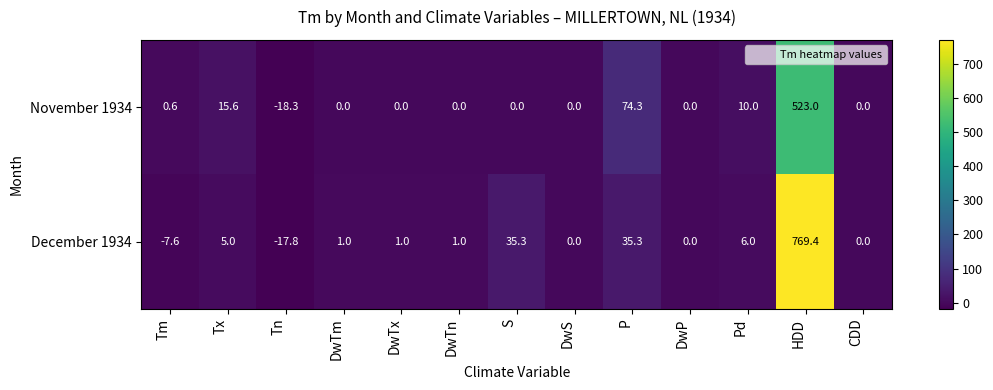

How many negative values does the December 1934 series have?

2